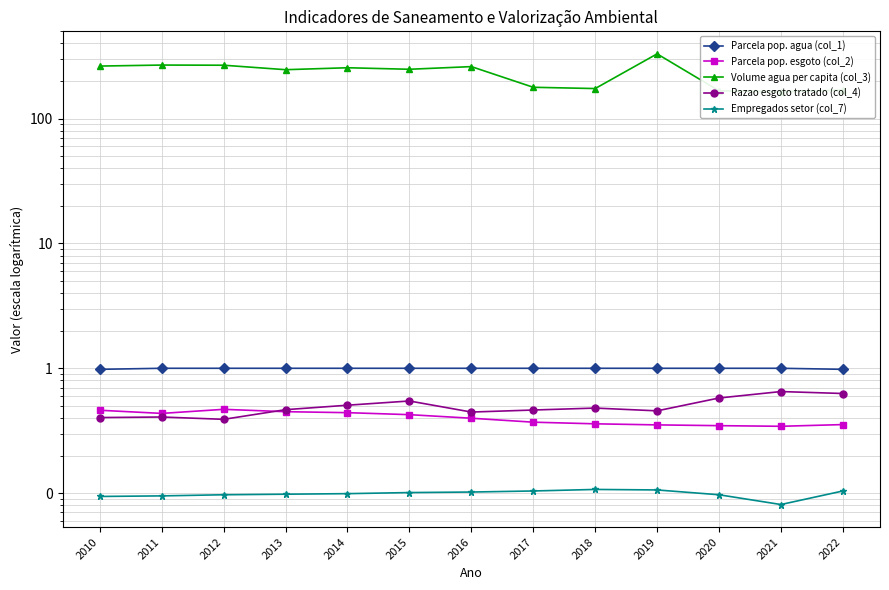

Rank the series at 2016 from lowest to highest value.

Empregados setor (col_7), Parcela pop. esgoto (col_2), Razao esgoto tratado (col_4), Parcela pop. agua (col_1), Volume agua per capita (col_3)